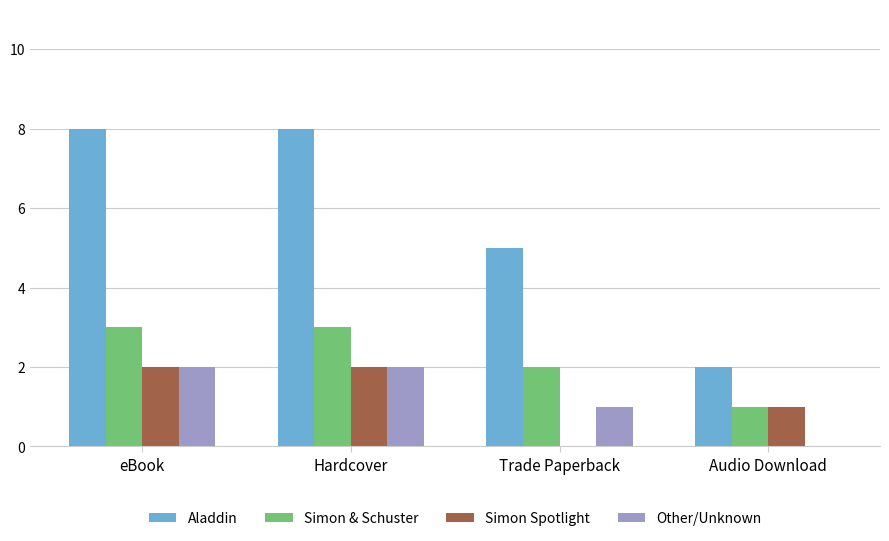

Read the Aladdin value at Trade Paperback.

5